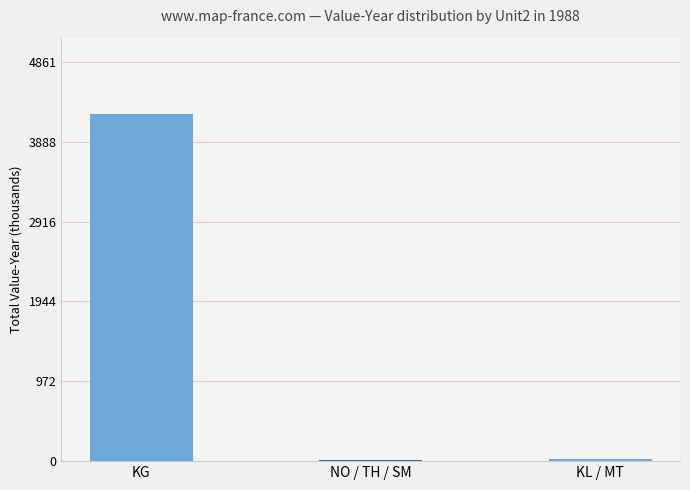

Between KL / MT and NO / TH / SM, which is larger?

KL / MT